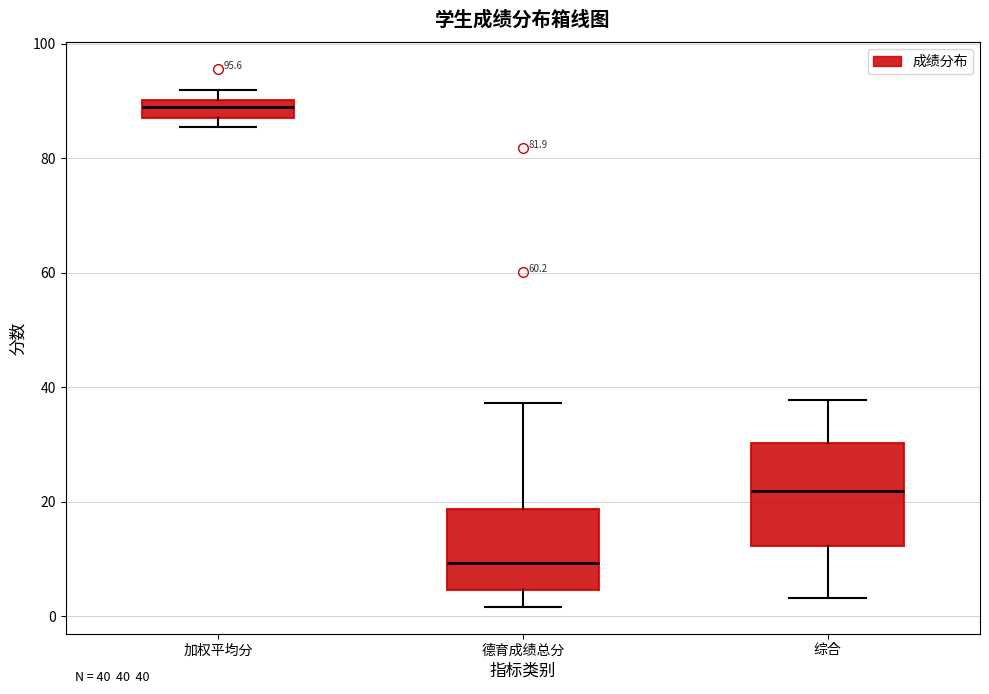

Which box is the tallest, from its lower edge to its upper edge?

综合